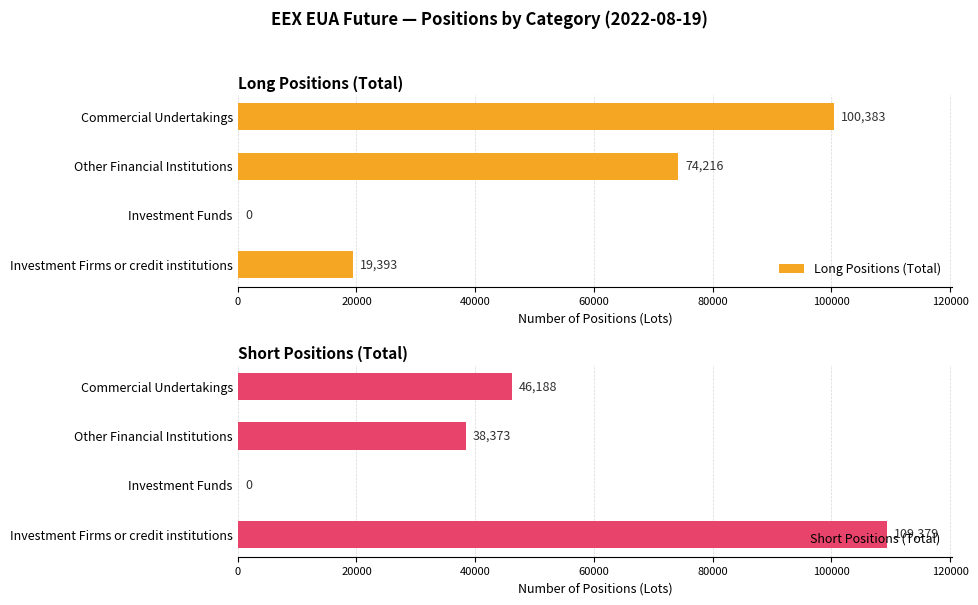

What is the difference between the Long Positions (Total) values at Investment Funds and Other Financial Institutions?

74216